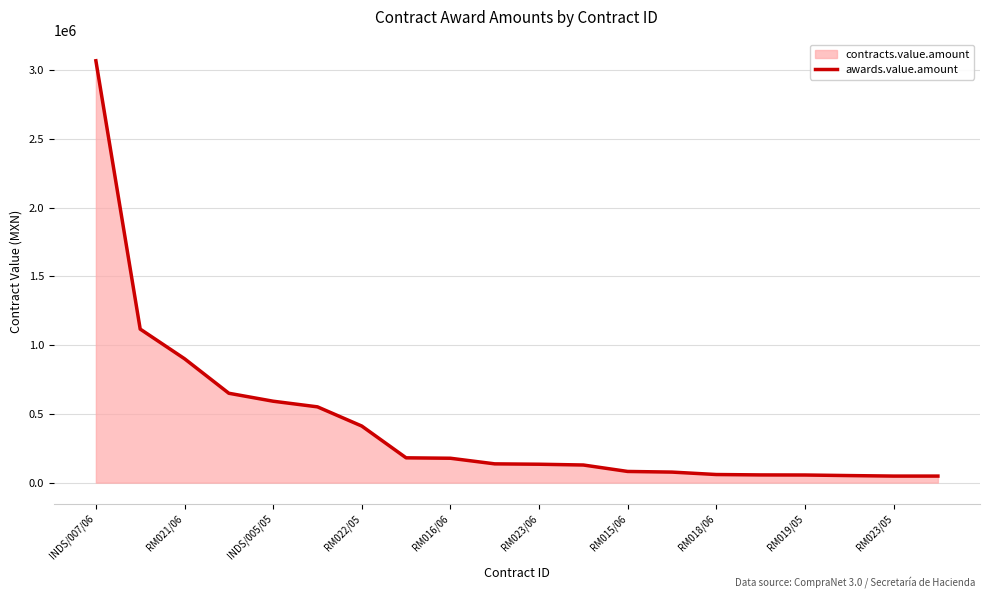

Is it true that the value at INDS/005/05 is 951784.0?

False